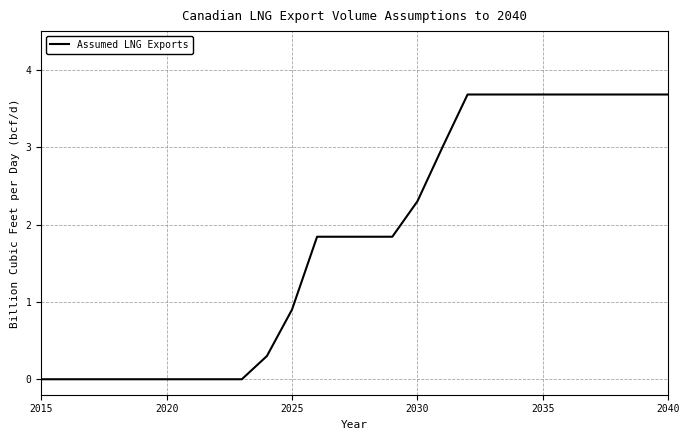

What is the difference between the maximum and minimum values?

3.7